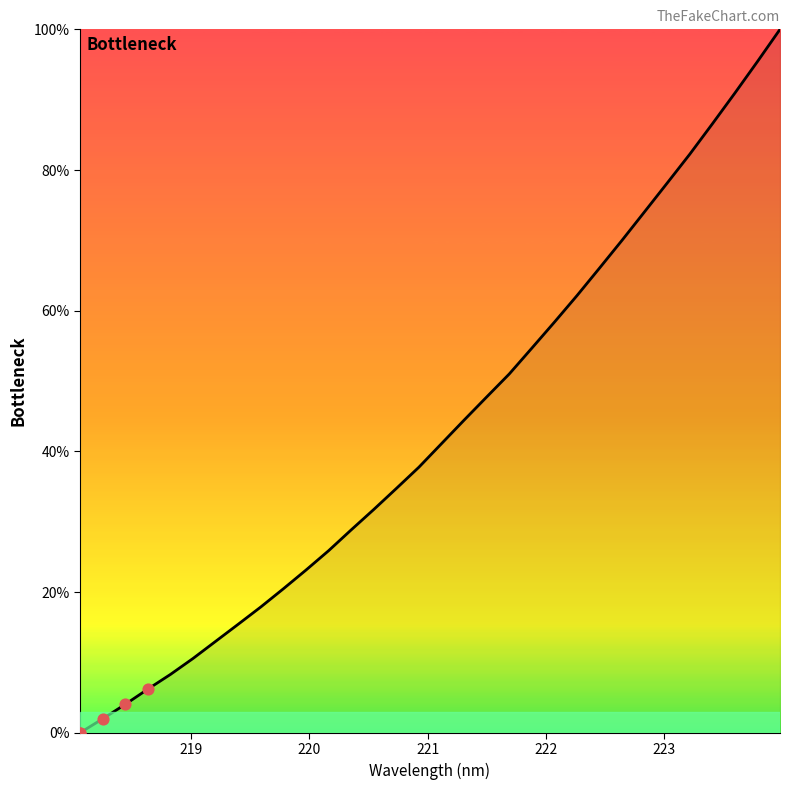

What is the difference between the maximum and minimum values?

100.0